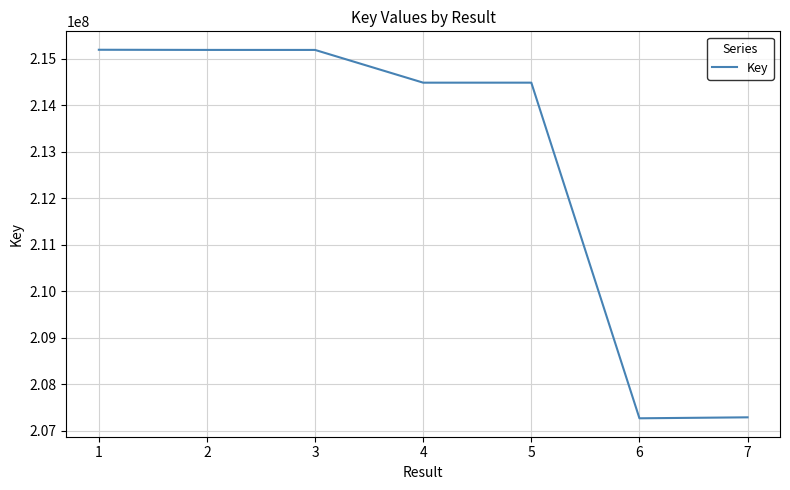

What is the difference between the second highest and minimum values?

7918659